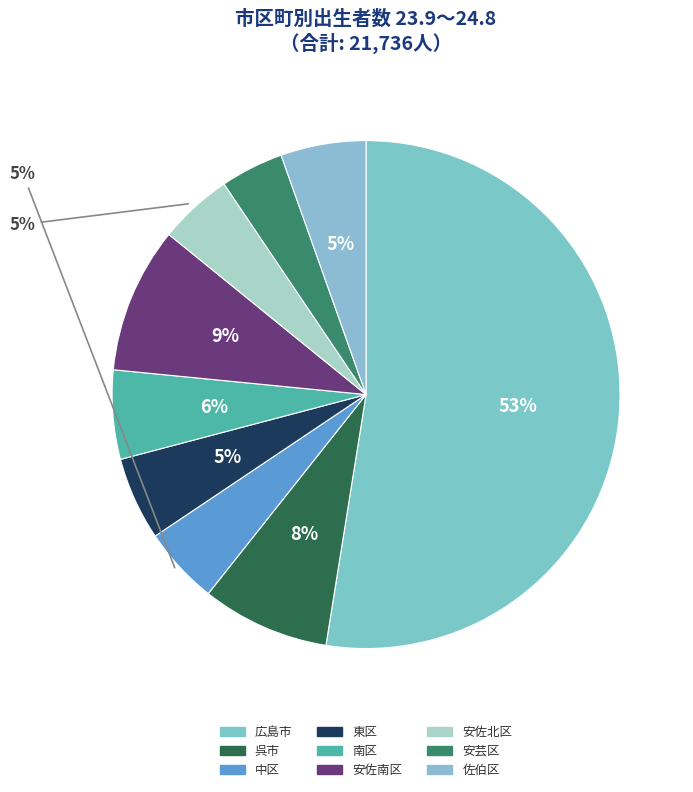

What percentage is the 呉市 slice, to the nearest percent?

8%